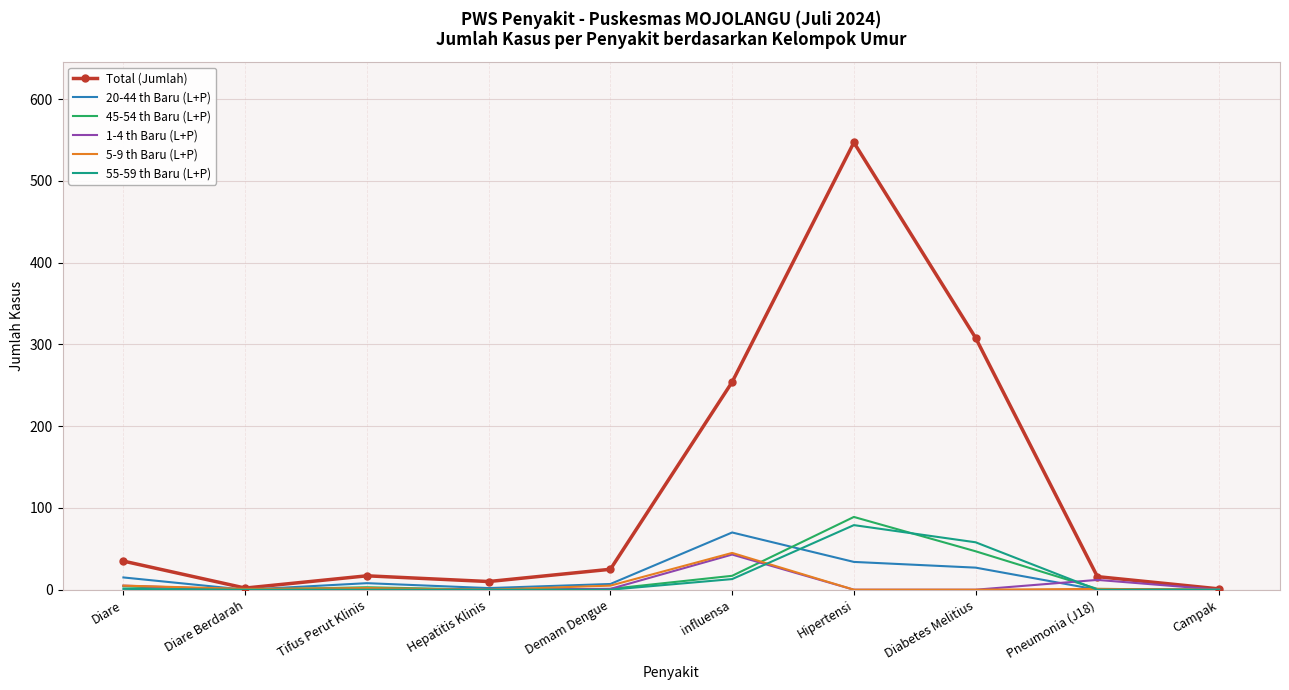

What position from the right is Diabetes Melitius?

3